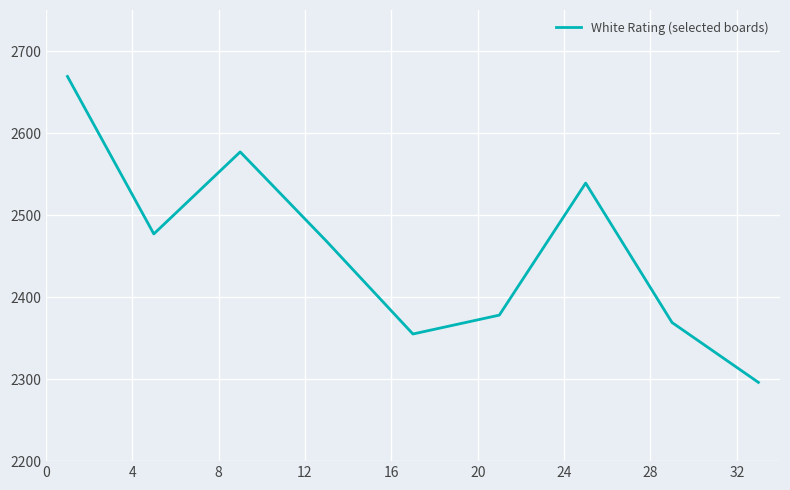

What is the maximum value shown in the chart?

2669